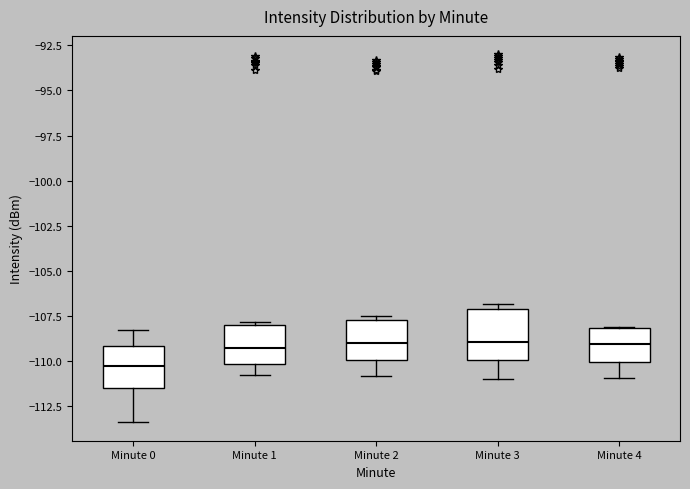

Reading left to right, transcribe this box plot: for each box, give where its median line is, the range the box spans, and where its two whiskers end, as read against the y-axis. The values are not printed on the chart, so give them approximately, as read against the axis.

Minute 0: median -110.5, box -111.5 to -109.0, whiskers -113.5 to -108.0
Minute 1: median -109.0, box -110.0 to -108.0, whiskers -111.0 to -108.0 (just above the box's upper edge)
Minute 2: median -109.0, box -110.0 to -107.5, whiskers -111.0 to -107.5 (just above the box's upper edge)
Minute 3: median -109.0, box -110.0 to -107.0, whiskers -111.0 to -107.0 (just above the box's upper edge)
Minute 4: median -109.0, box -110.0 to -108.0, whiskers -111.0 to -108.0